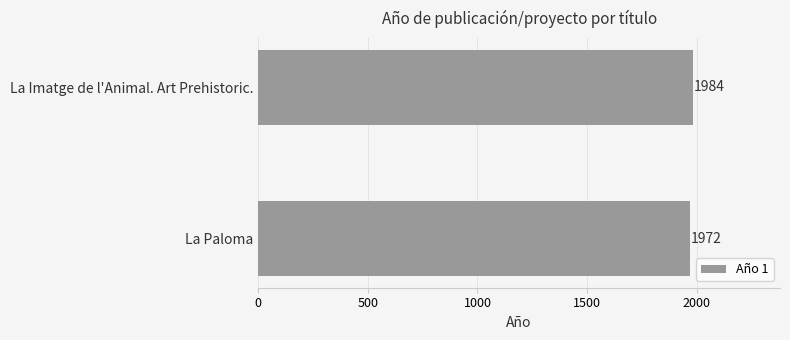

At which category does the chart reach its minimum across all series?

La Paloma